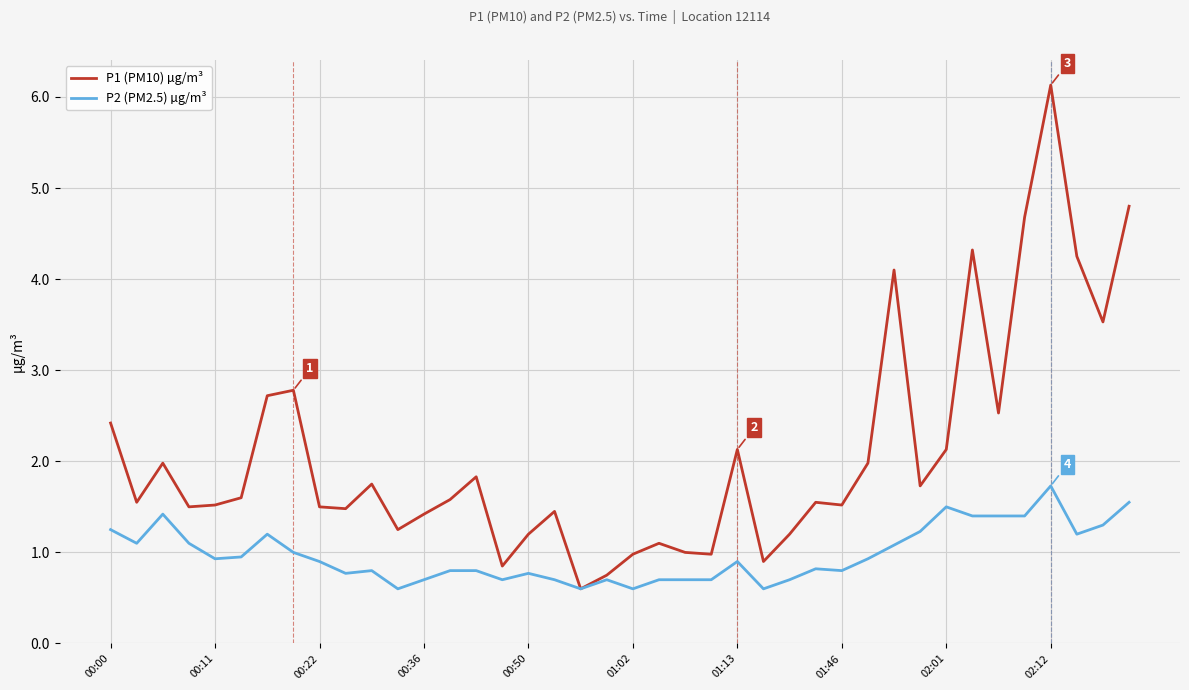

What is the smallest value displayed?

0.6